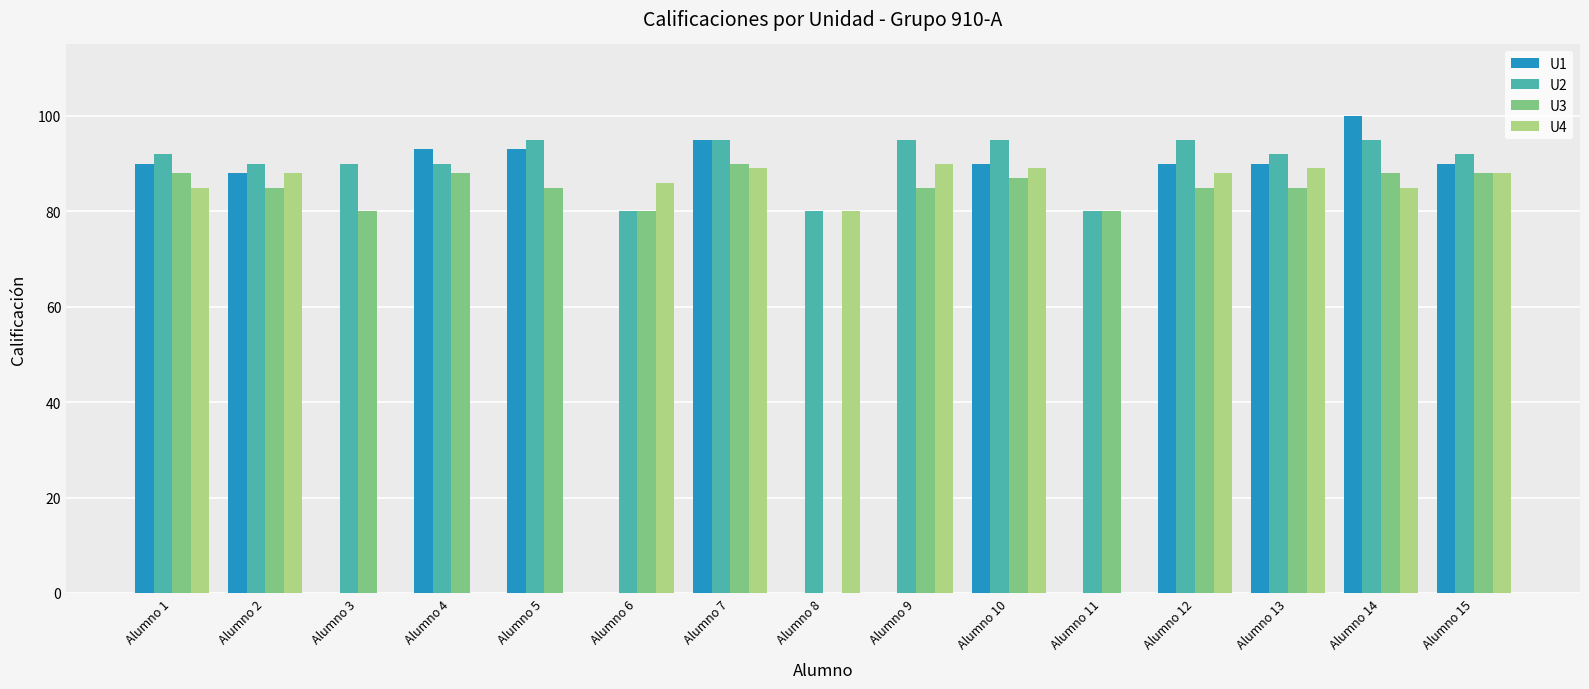

What is the sum of the U4 values at Alumno 6 and Alumno 7?

175